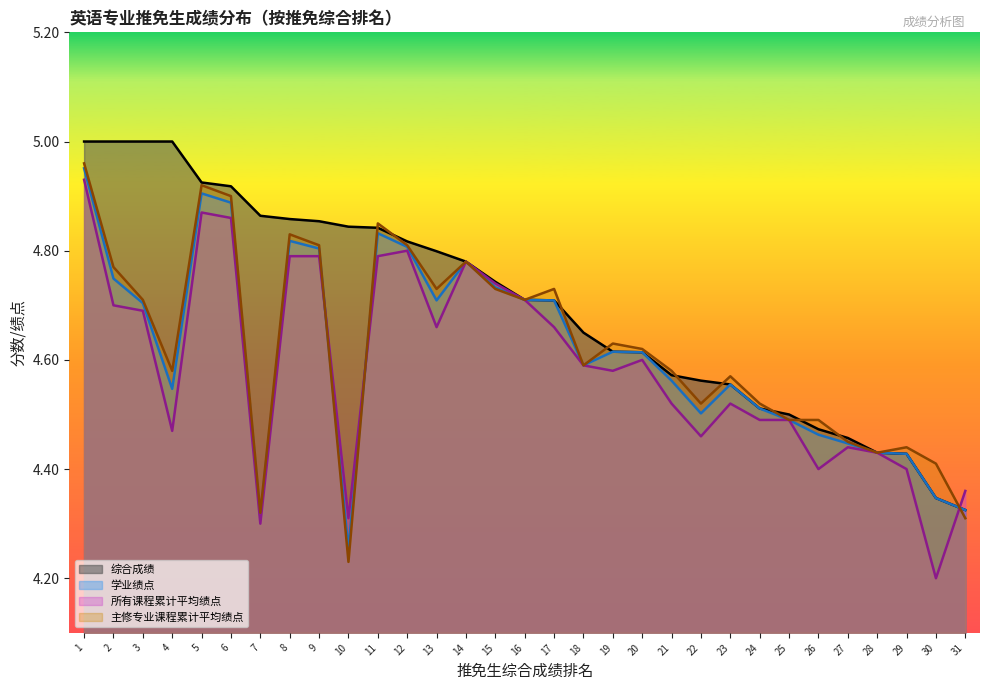

Between which two adjacent categories do 学业绩点 and 主修专业课程累计平均绩点 first intersect?

9 and 10